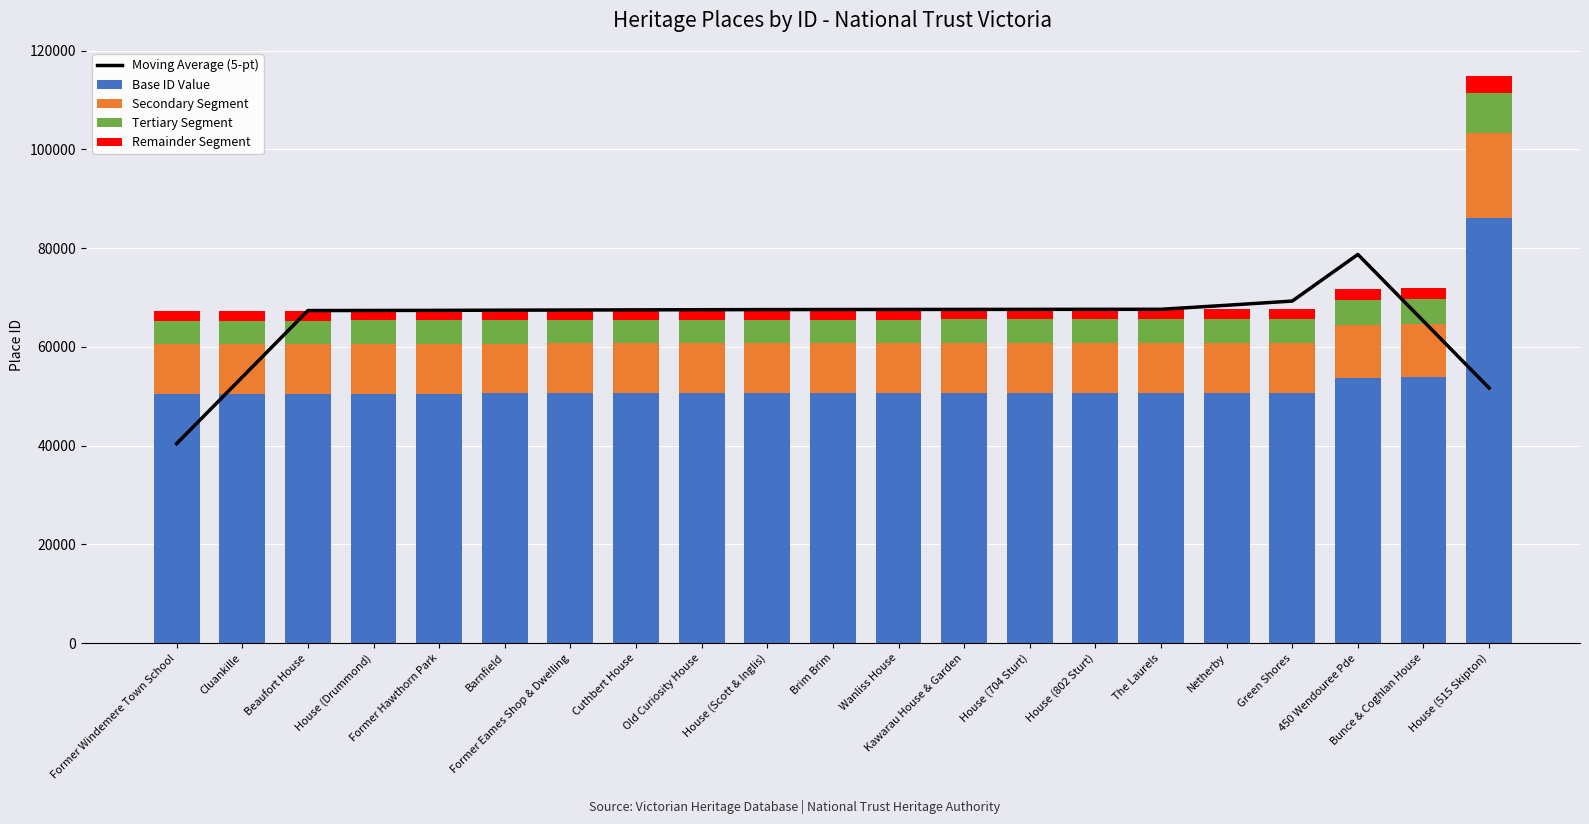

What is the highest value of the Base ID Value series?

86139